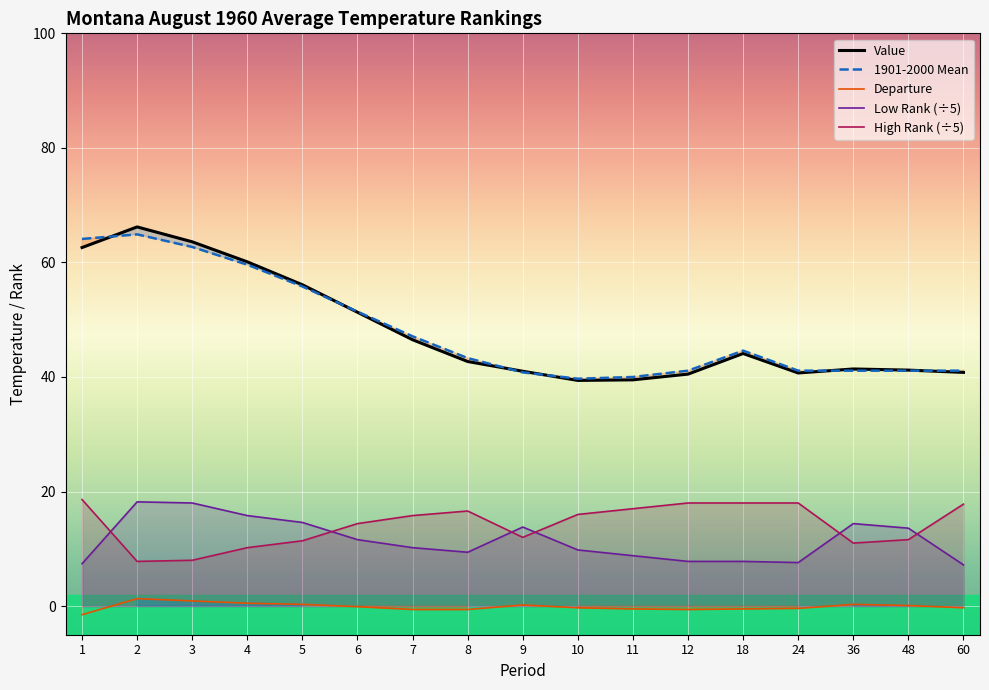

Reading left to right, what are all the values shown in this chart?

Value: 62.6	66.2	63.6	60.1	56.1	51.3	46.5	42.7	41.0	39.4	39.5	40.5	44.1	40.7	41.4	41.2	40.8
1901-2000 Mean: 64.1	64.9	62.7	59.6	55.8	51.4	47.1	43.3	40.8	39.7	40.0	41.1	44.6	41.1	41.1	41.1	41.1
Departure: -1.5	1.3	0.9	0.5	0.3	-0.1	-0.6	-0.6	0.2	-0.3	-0.5	-0.6	-0.5	-0.4	0.3	0.1	-0.3
Low Rank: 7.4	18.2	18.0	15.8	14.6	11.6	10.2	9.4	13.8	9.8	8.8	7.8	7.8	7.6	14.4	13.6	7.2
High Rank: 18.6	7.8	8.0	10.2	11.4	14.4	15.8	16.6	12.0	16.0	17.0	18.0	18.0	18.0	11.0	11.6	17.8